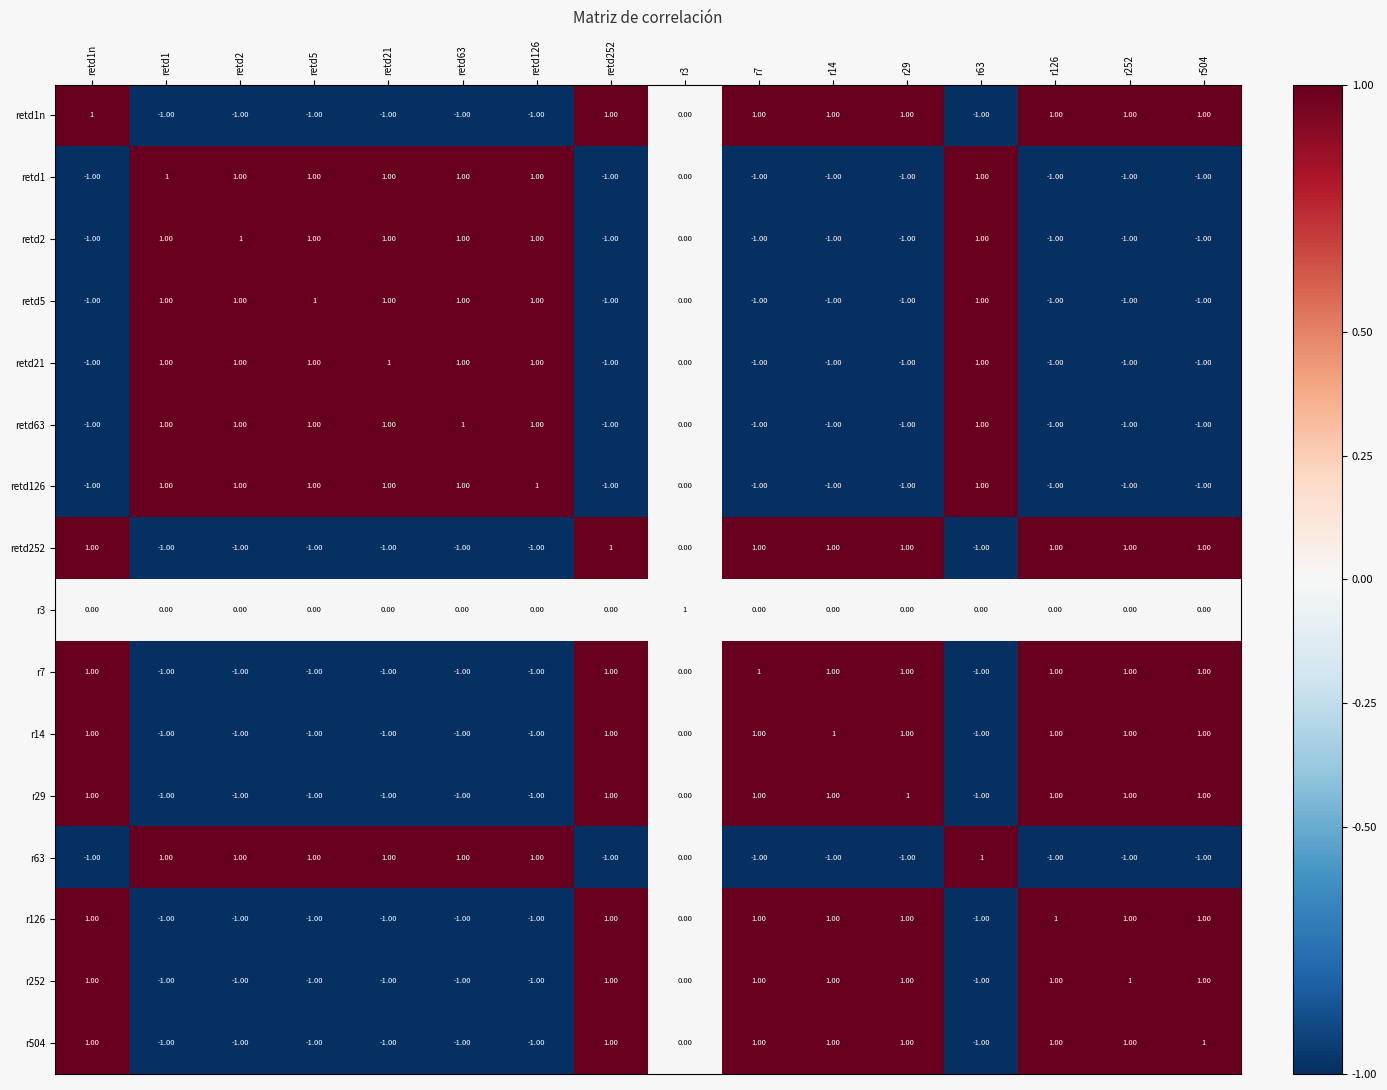

At how many categories does at least one series exceed 0?

16